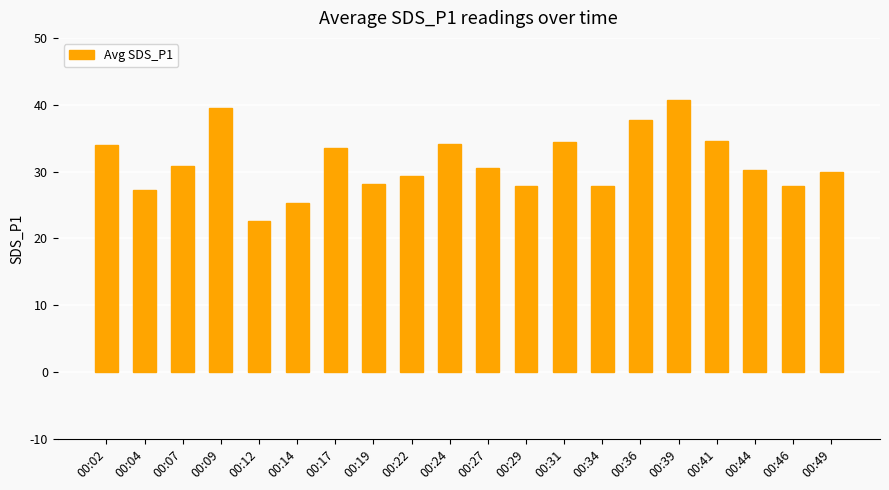

The chart shows a value of 27.8 at 00:29. True or false?

True